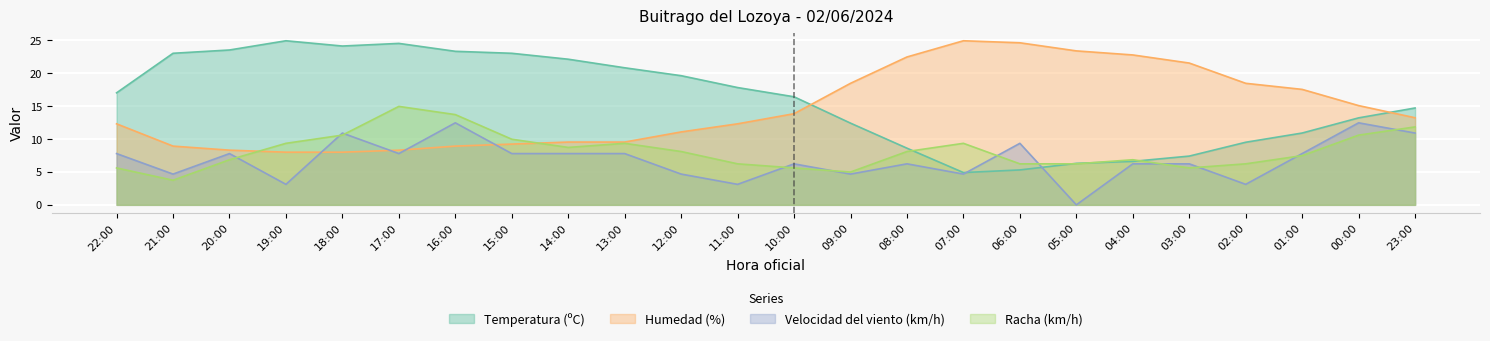

What is the maximum value for Velocidad del viento (km/h)?

12.4